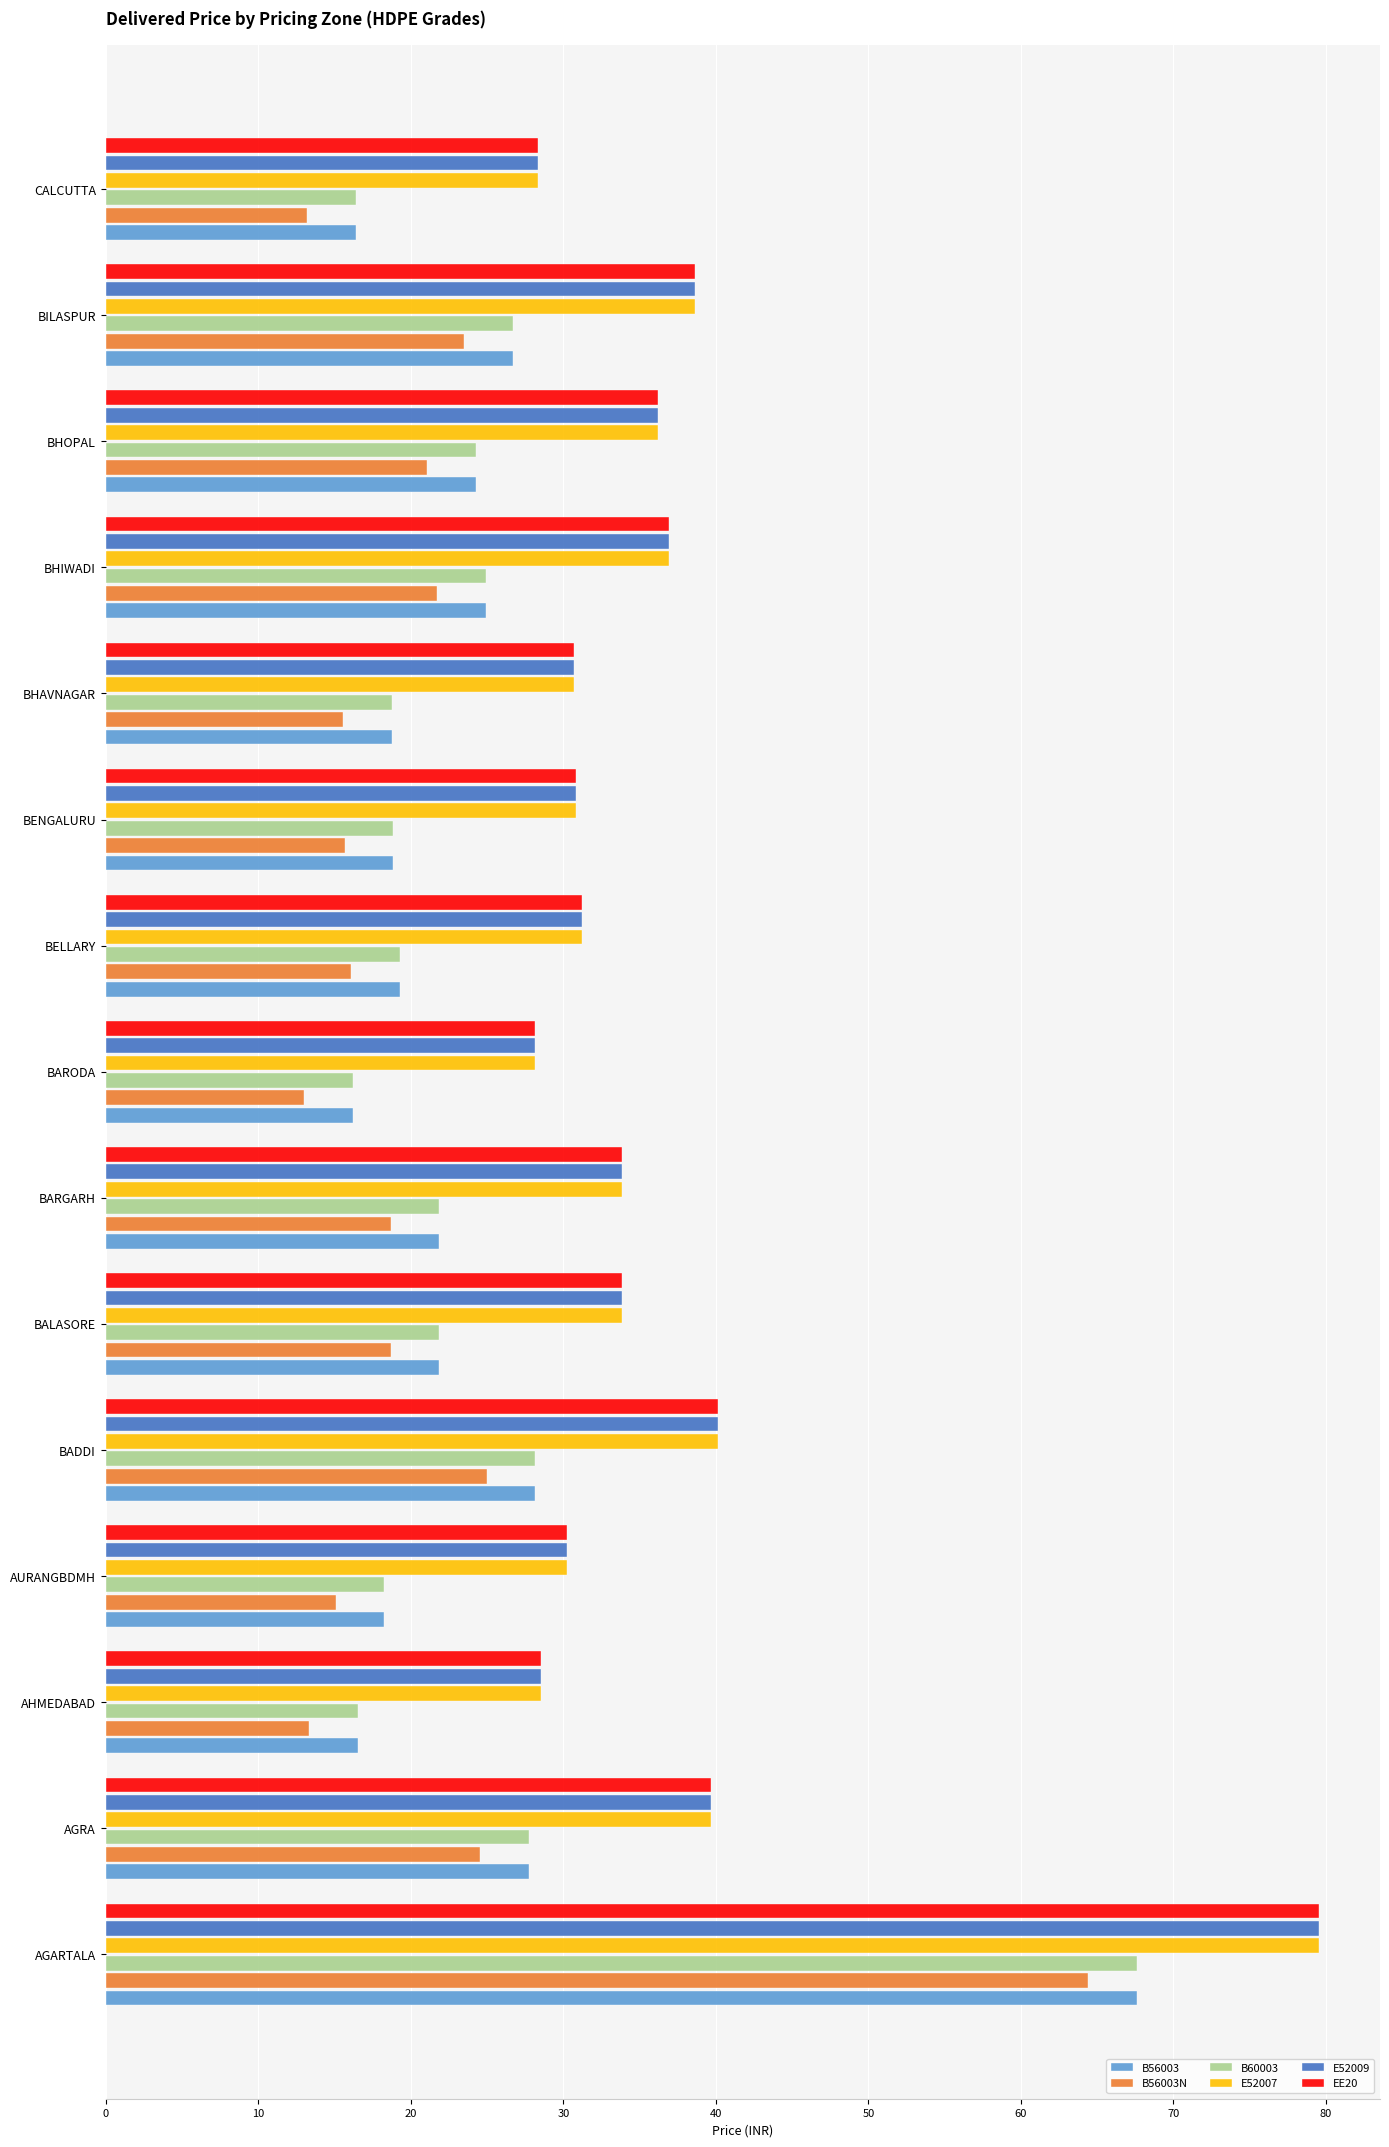

How many data points in E52009 are less than 33?

7